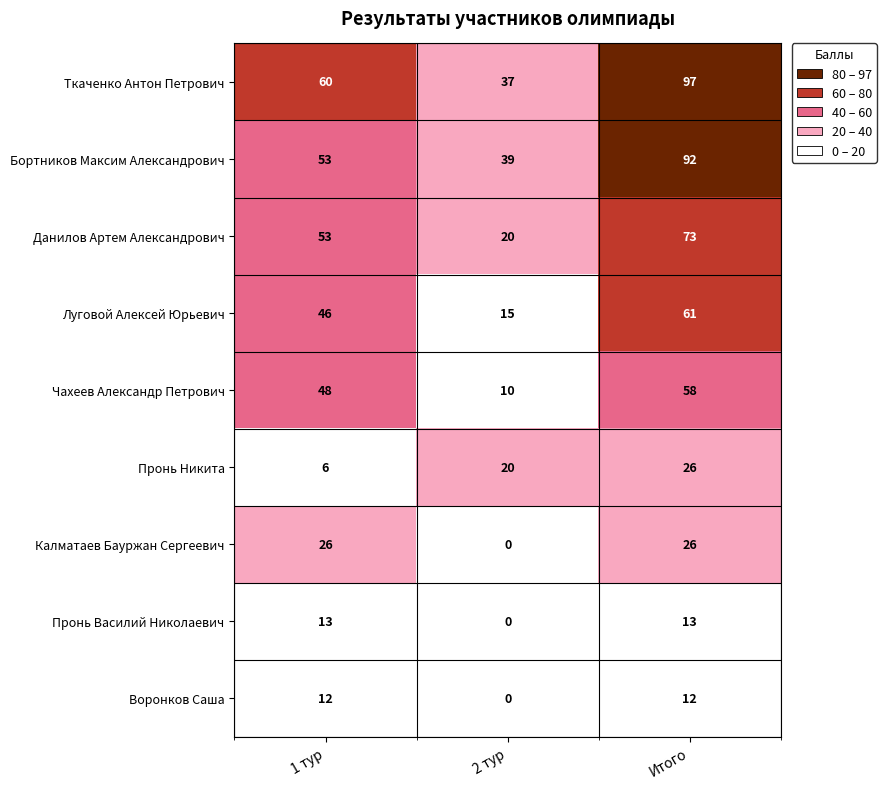

True or false: Бортников Максим Александрович has a value of 67 at 2 тур.

False